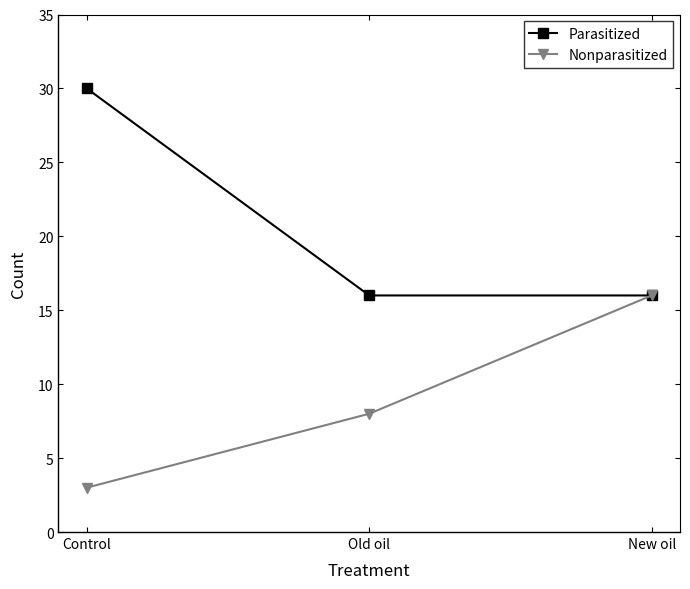

Reading left to right, list all the values displayed in this chart.

Parasitized: 30	16	16
Nonparasitized: 3	8	16